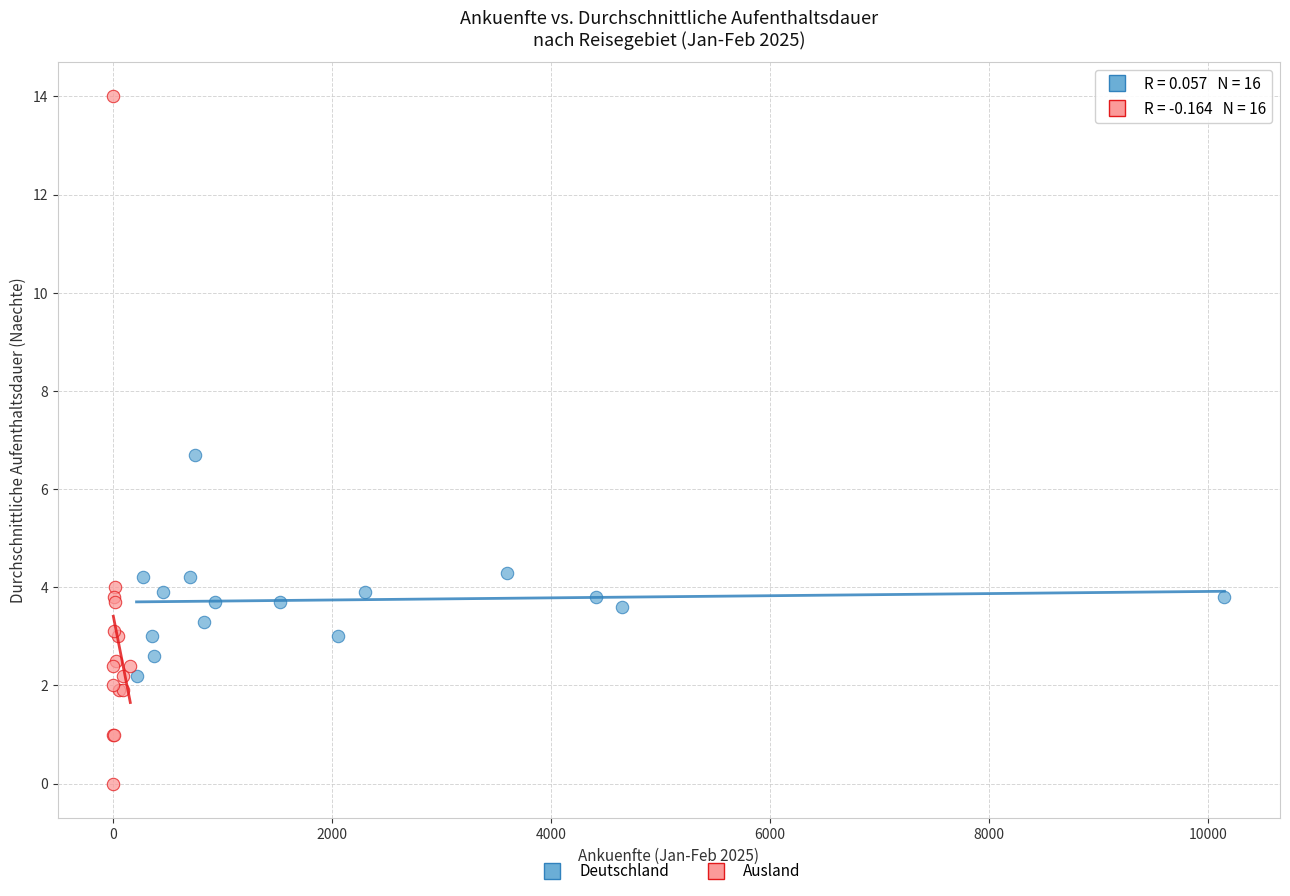

Which series has the widest spread of Y values?

Ausland